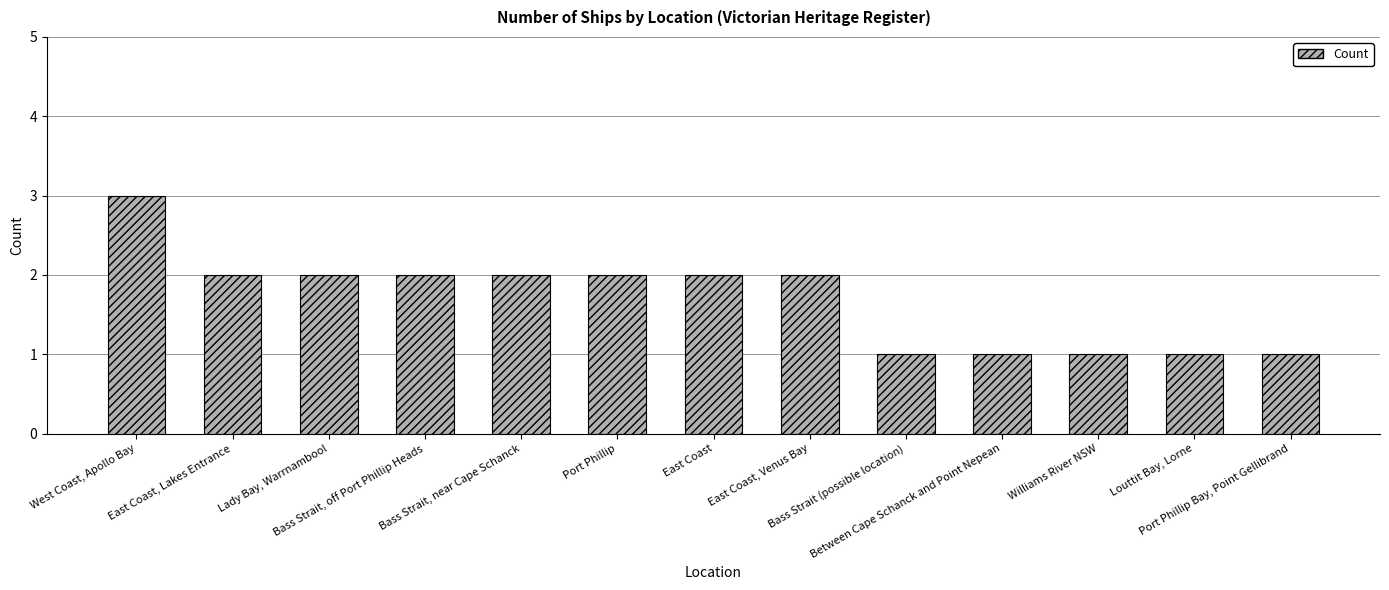

Reading right to left, extract all data points from this chart.

1	1	1	1	1	2	2	2	2	2	2	2	3